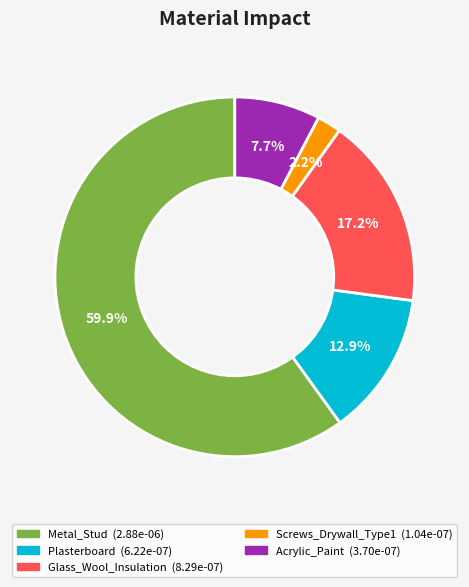

Which slice is the smallest?

Screws_Drywall_Type1